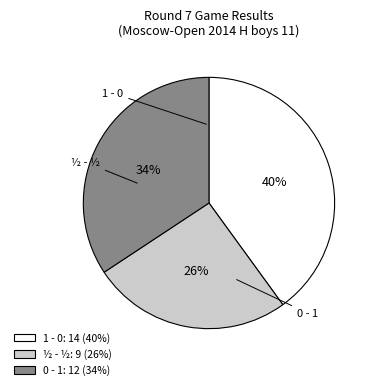

To the nearest percent, what is the average slice percentage?

33%